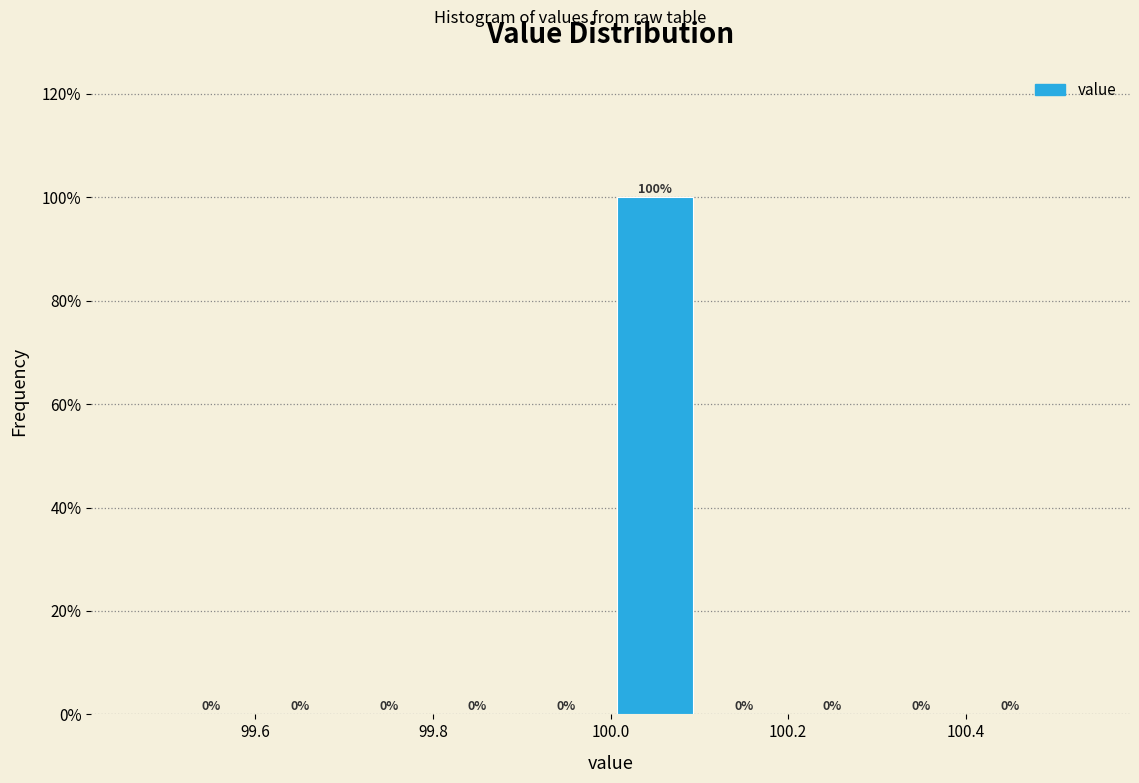

Reading left to right, transcribe this chart: for each bar, give the range it covers on the x-axis and its height.

99.5 to 99.6: 0
99.6 to 99.7: 0
99.7 to 99.8: 0
99.8 to 99.9: 0
99.9 to 100.0: 0
100.0 to 100.1: 100
100.1 to 100.2: 0
100.2 to 100.3: 0
100.3 to 100.4: 0
100.4 to 100.5: 0